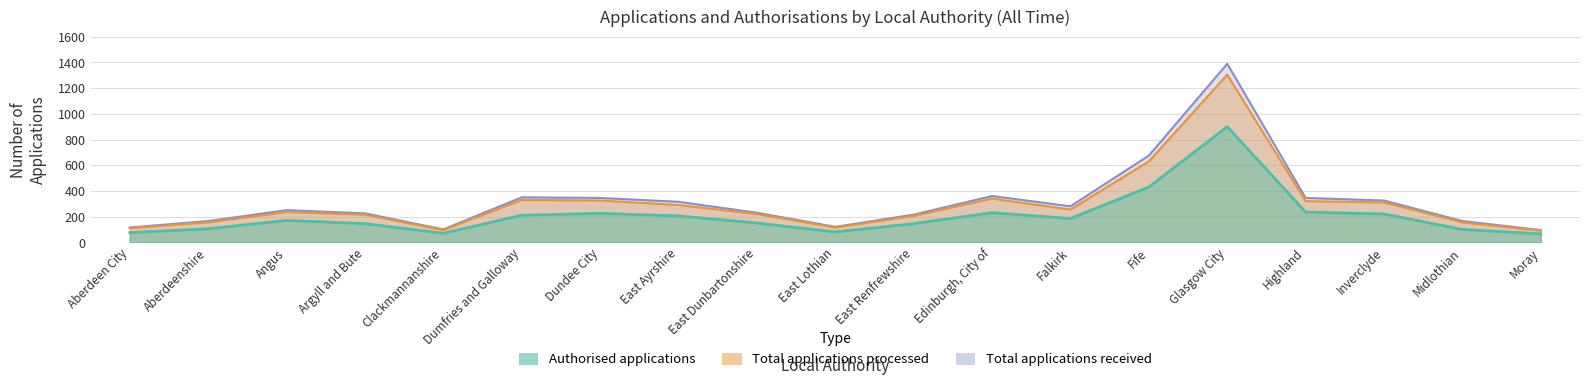

What is the difference between the highest and lowest values at Argyll and Bute?

80